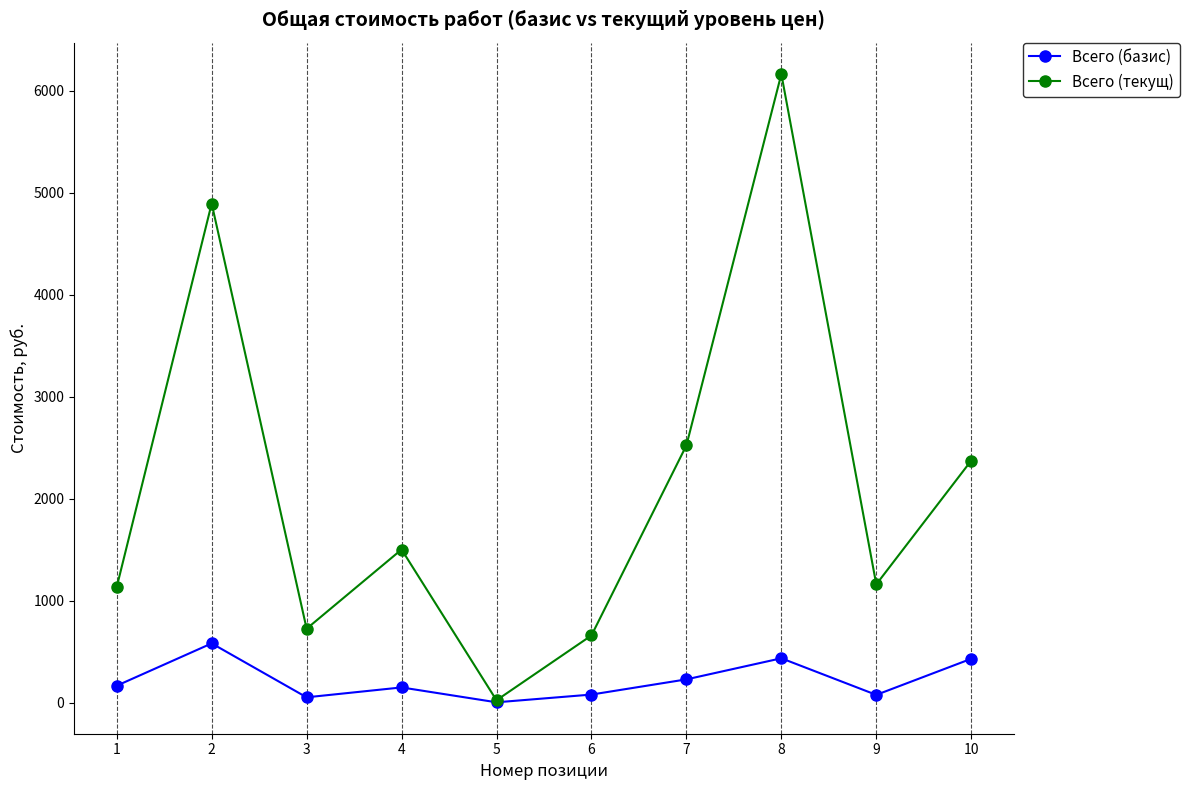

True or false: Всего (базис) has more than 0 points higher than both neighbors.

True